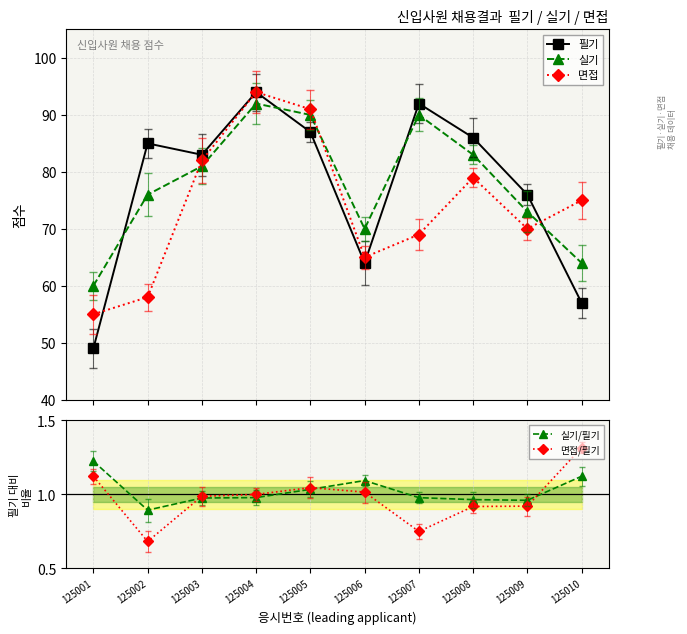

Is the value of 면접 at 125003 greater than the value of 실기 at 125009?

Yes